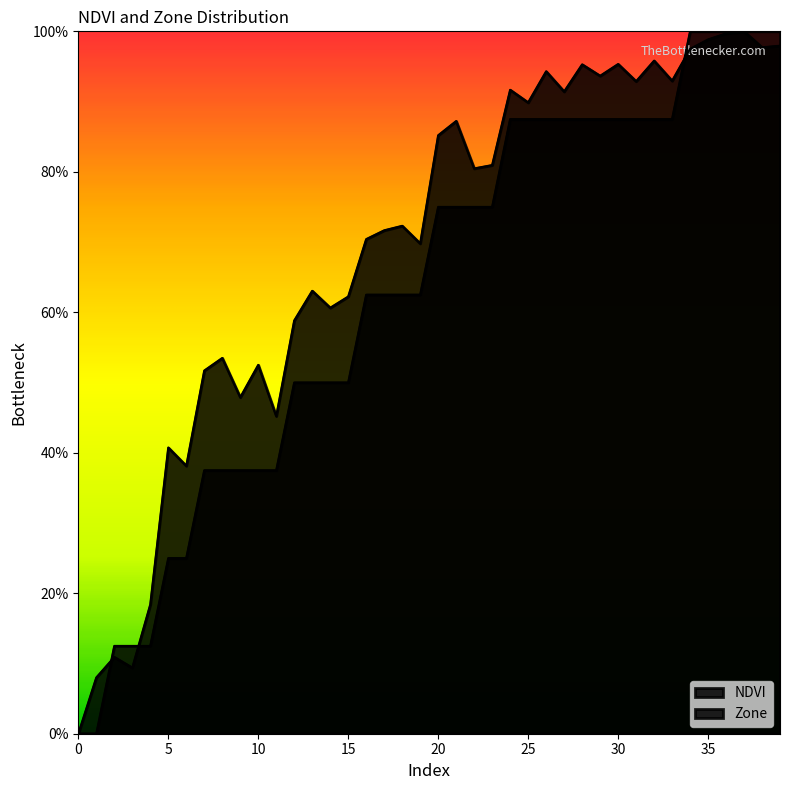

The chart shows a value of 1.7 at 38. True or false?

False